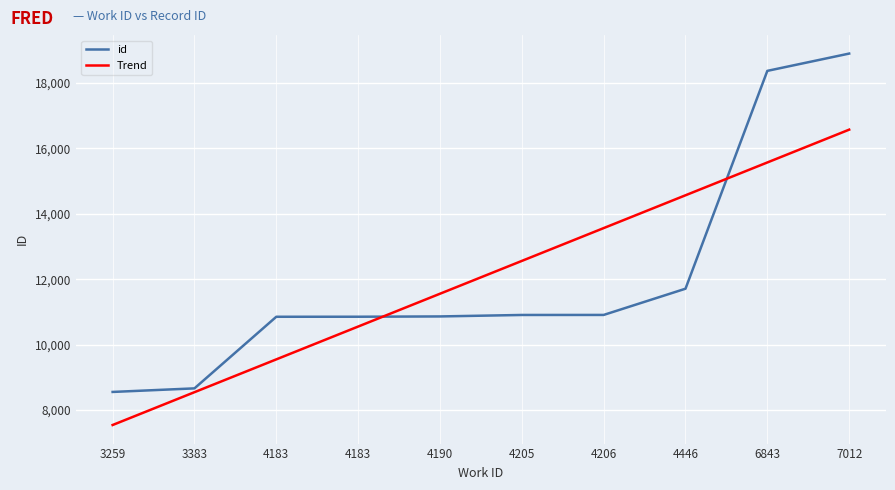

Reading left to right, list all the values displayed in this chart.

id: 3259=8554.0	3383=8663.0	4183=10853.0	4183=10854.0	4190=10863.0	4205=10908.0	4206=10909.0	4446=11711.0	6843=18373.0	7012=18902.0
Trend: 3259=7542.6	3383=8546.2	4183=9549.9	4183=10553.5	4190=11557.2	4205=12560.8	4206=13564.5	4446=14568.1	6843=15571.8	7012=16575.4